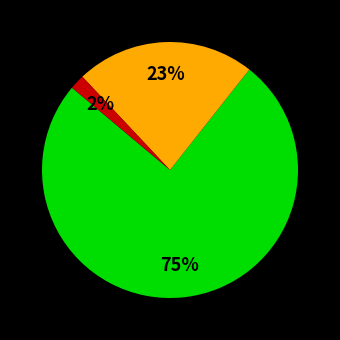

Is there a majority slice in this chart?

Yes